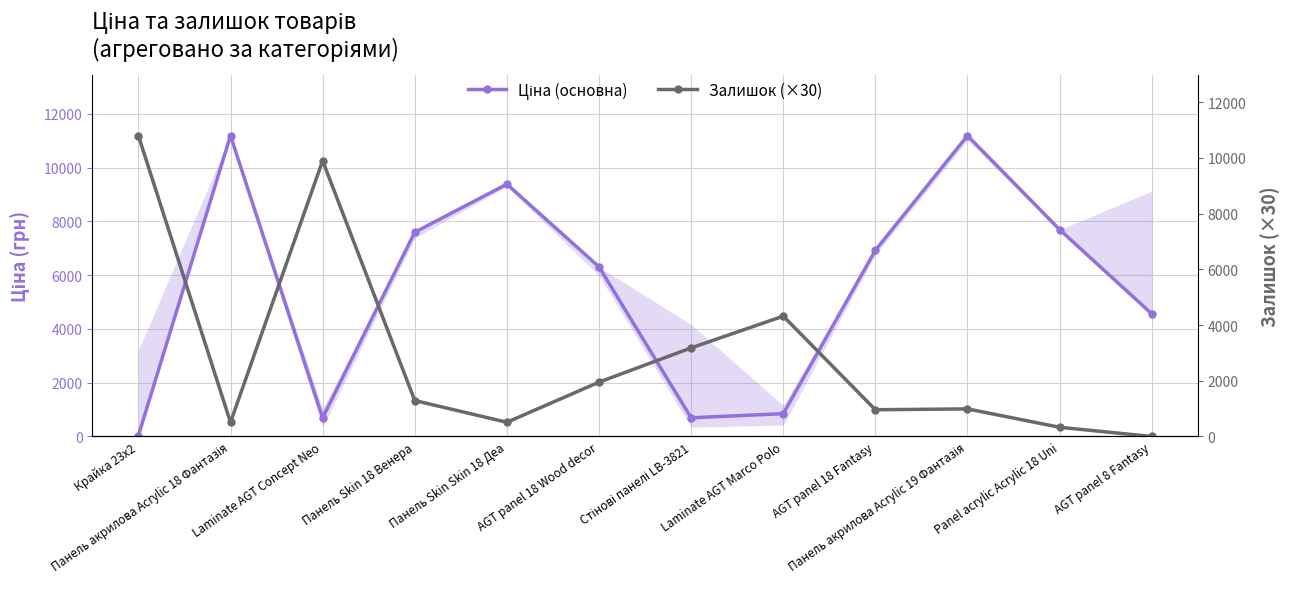

How many interior local valleys does the Ціна (основна) series have?

2